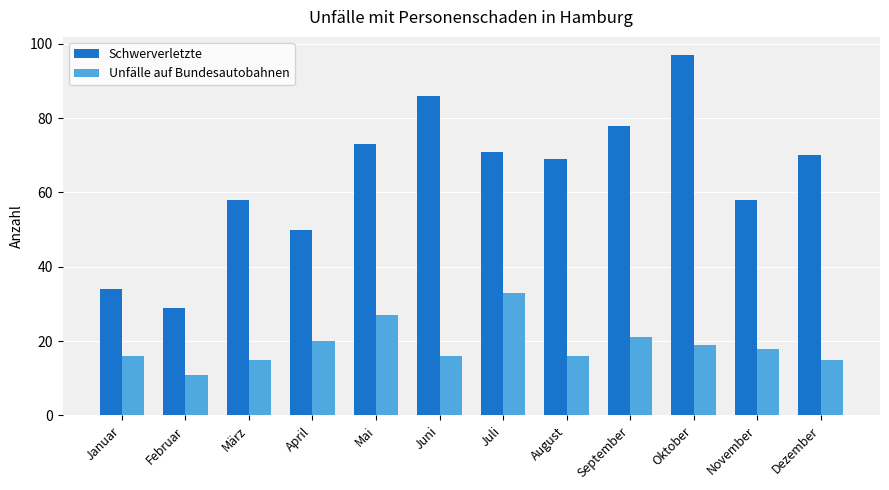

Where is Unfälle auf Bundesautobahnen nearest to the value 22?

September